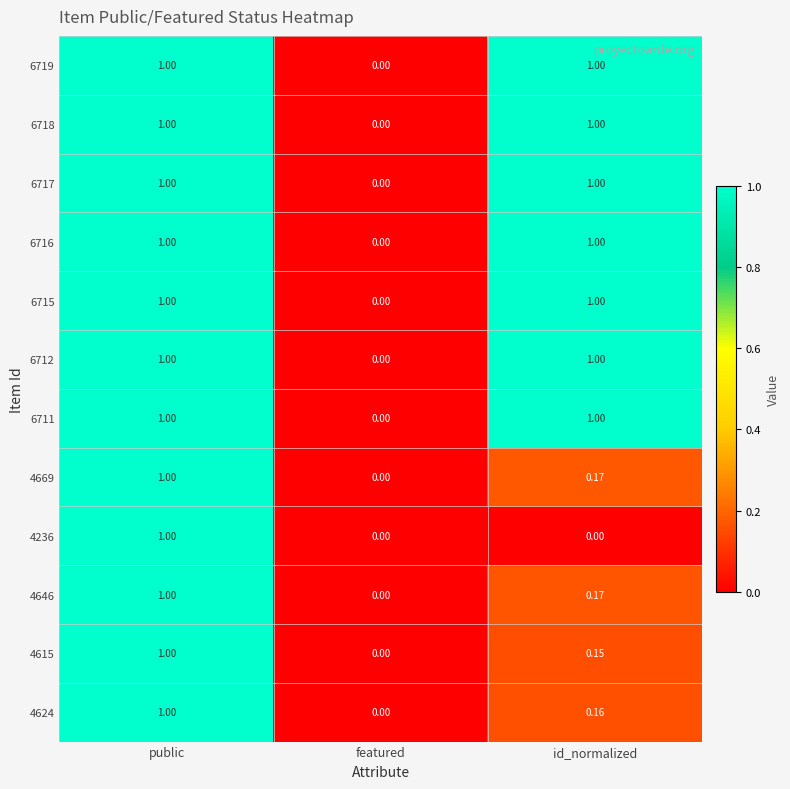

Where is 6718 nearest to the value 0?

featured